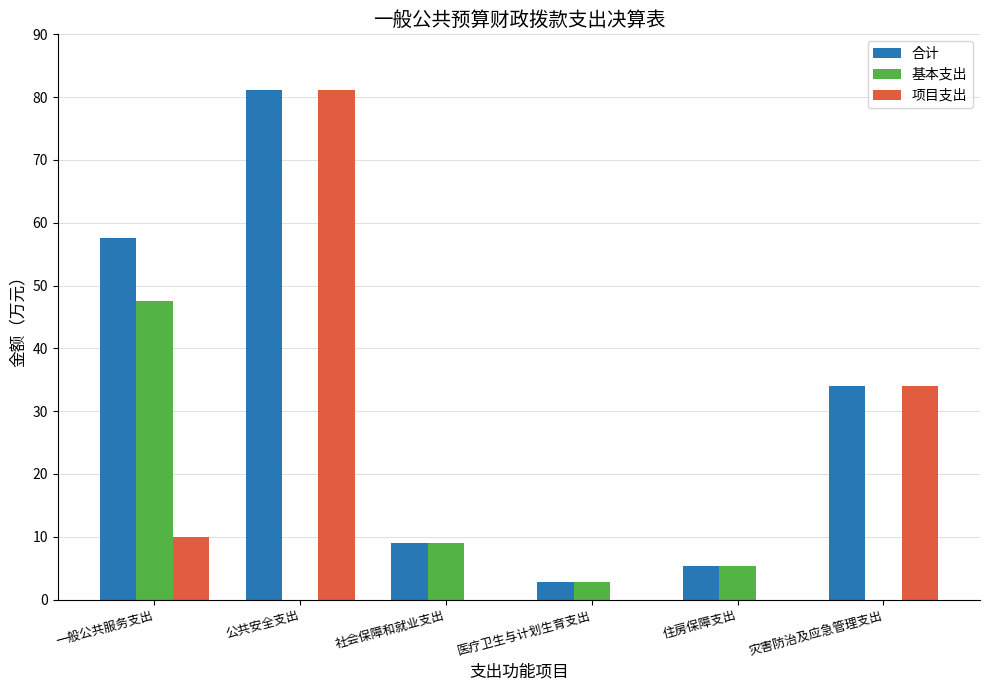

The value of 合计 at 社会保障和就业支出 is 9.0. True or false?

True